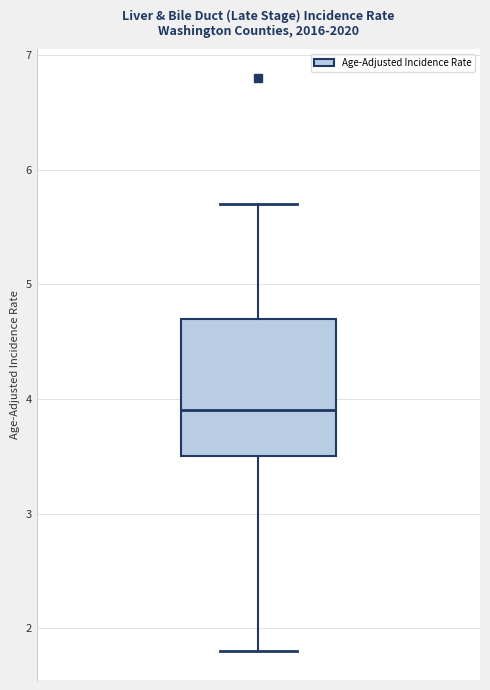

Where is the upper edge of the box on the y-axis? The values are not printed on the chart, so give them approximately, as read against the axis.

4.7